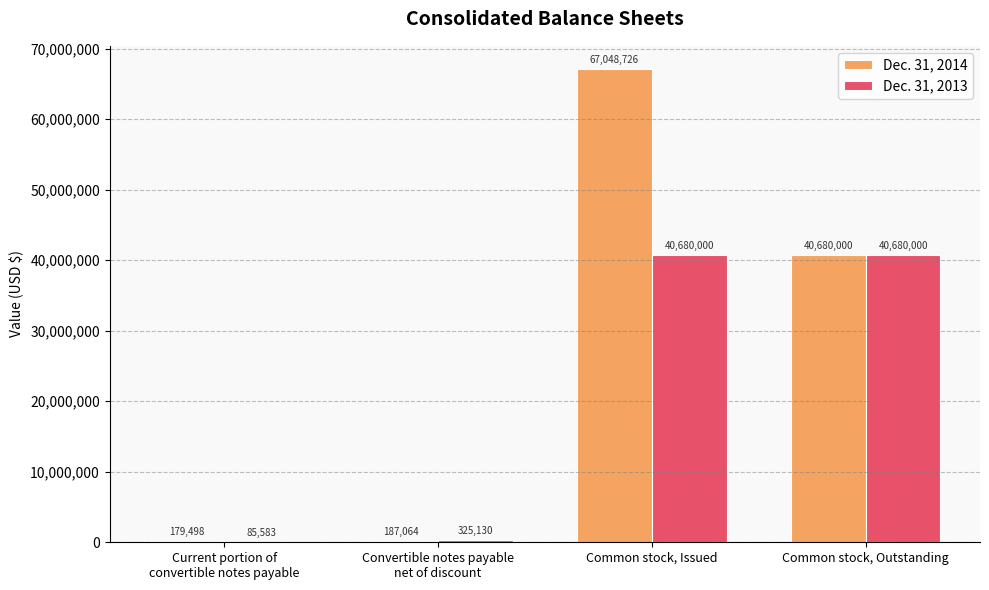

Where is Dec. 31, 2013 nearest to the value 20382791?

Convertible notes payable
net of discount